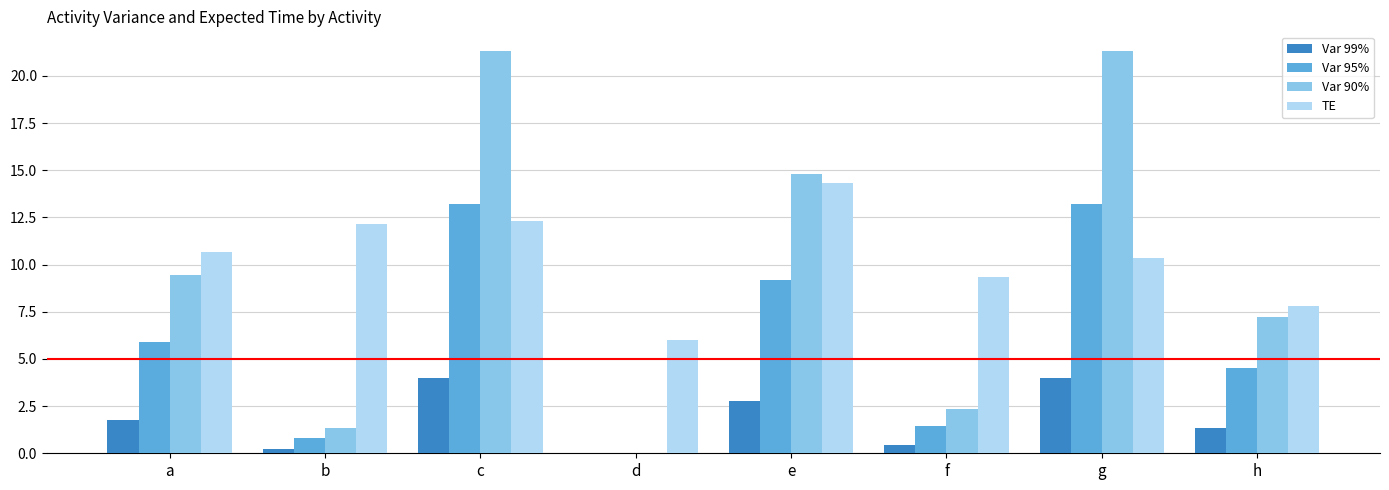

Is the value of Var 90% at b greater than the value of Var 95% at a?

No